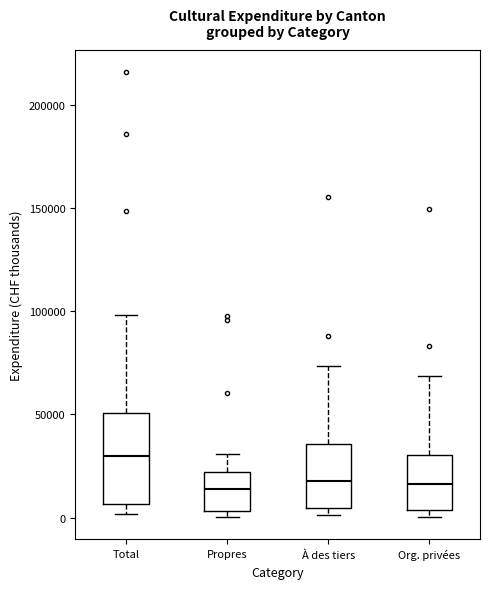

Where does the upper whisker of the box for Org. privées end on the y-axis? The values are not printed on the chart, so give them approximately, as read against the axis.

70000